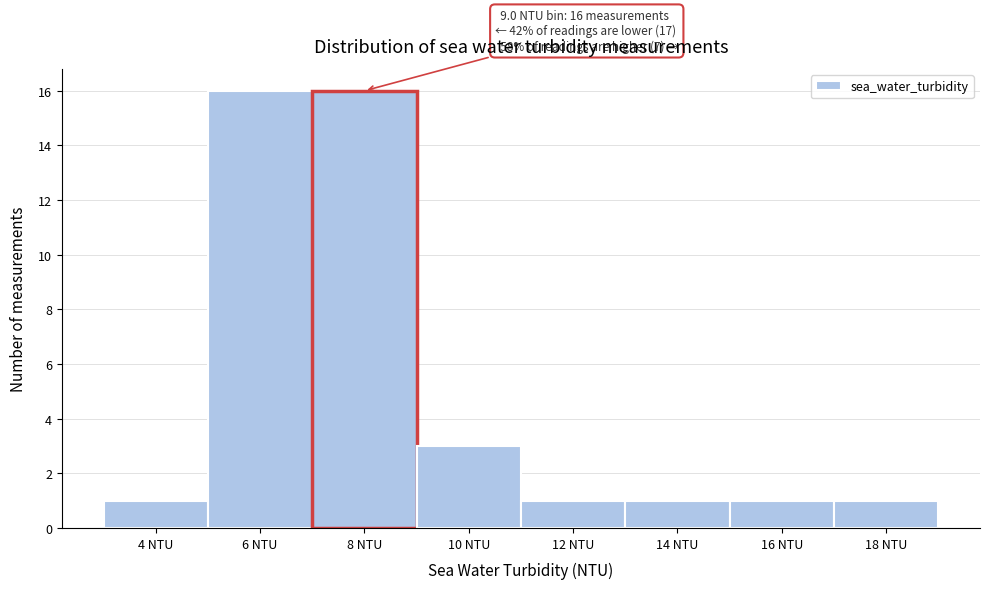

Reading left to right, transcribe all the data shown in this chart.

4 NTU=1	6 NTU=16	8 NTU=16	10 NTU=3	12 NTU=1	14 NTU=1	16 NTU=1	18 NTU=1